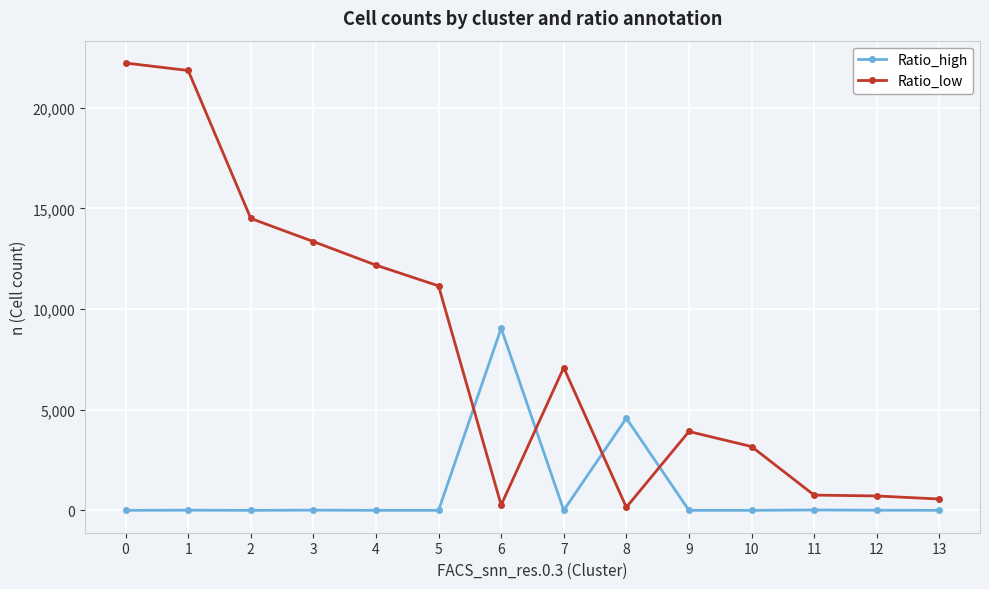

How many values in the Ratio_high series are below 2?

7